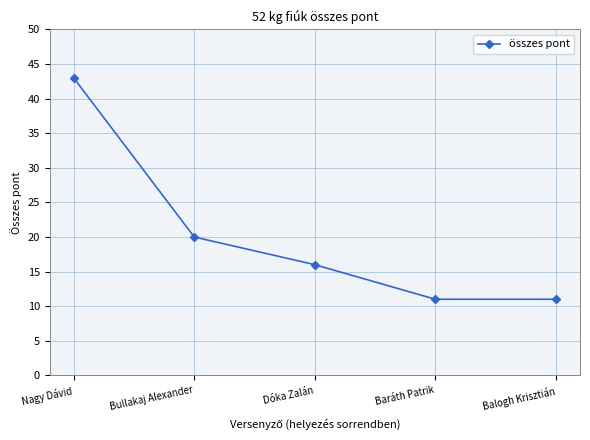

Reading left to right, transcribe all the data shown in this chart.

Nagy Dávid=43	Bullakaj Alexander=20	Dóka Zalán=16	Baráth Patrik=11	Balogh Krisztián=11